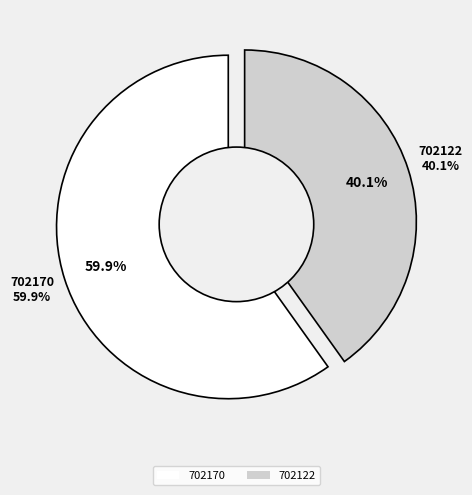

To the nearest percent, what is the combined percentage of 702170 and 702122?

100%